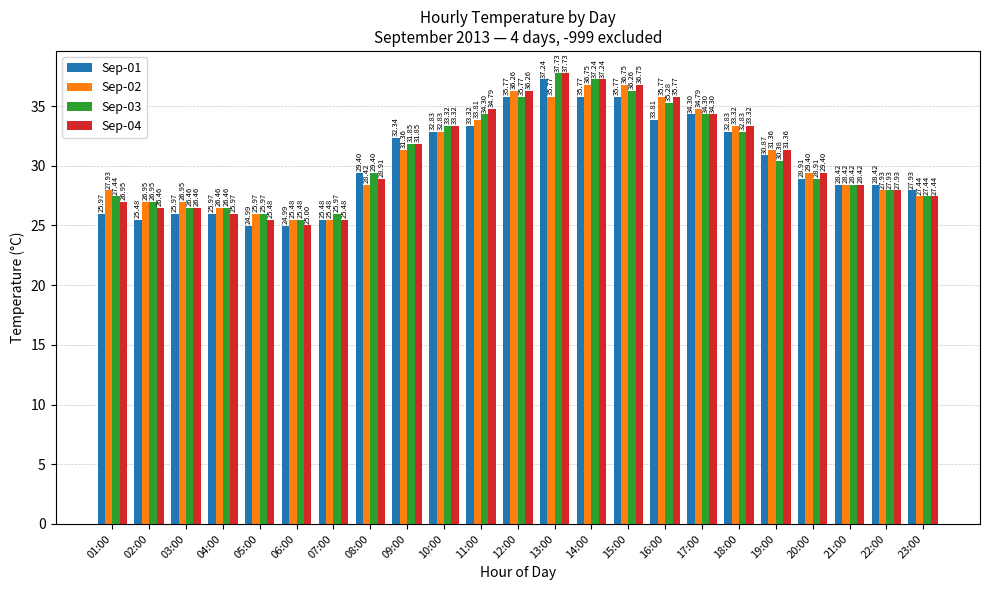

At which category is the sum across all series the highest?

13:00